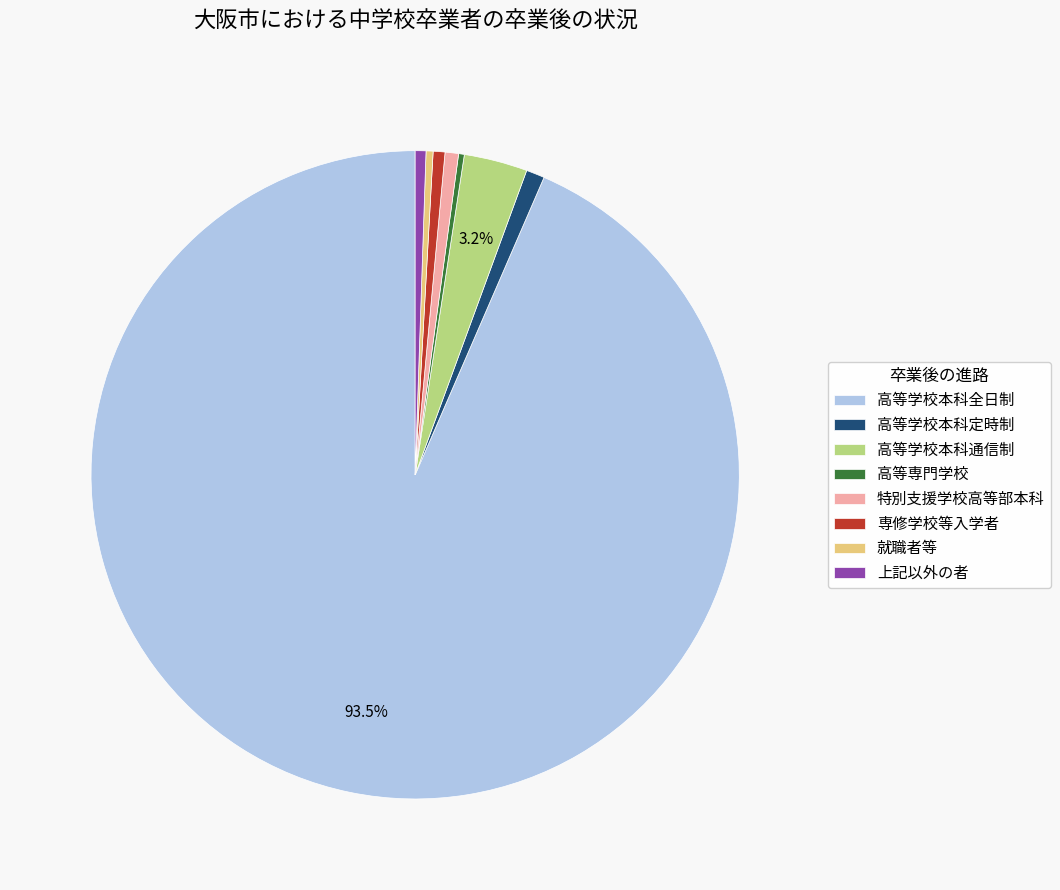

Does any single category account for the majority?

Yes